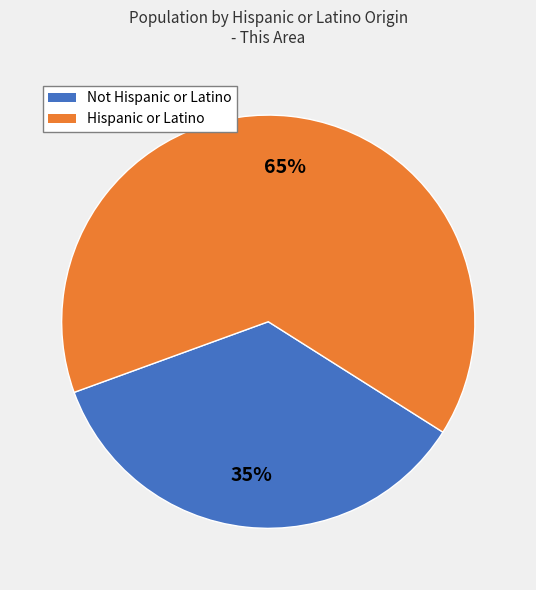

To the nearest percent, what is the average slice percentage?

50%